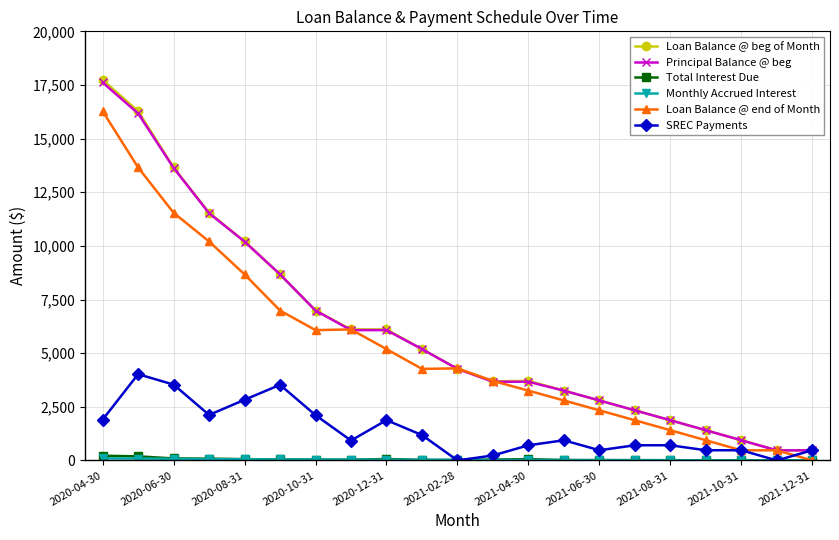

Which series has the largest range (max minus min)?

Loan Balance @ beg of Month